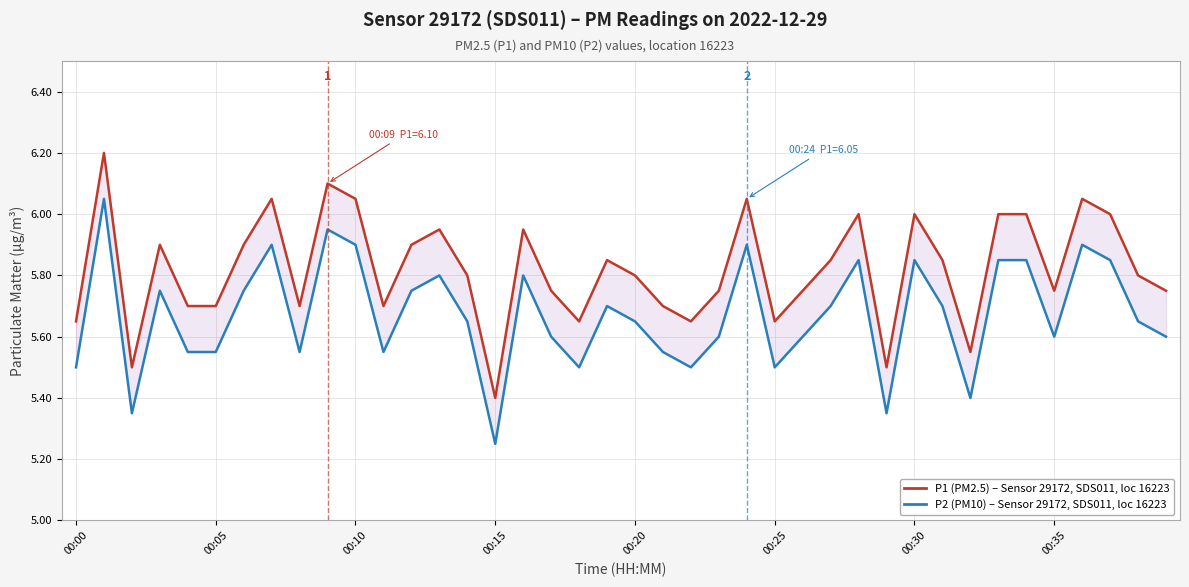

In P1 (PM2.5), how many points are higher than both neighbors (excluding endpoints)?

11